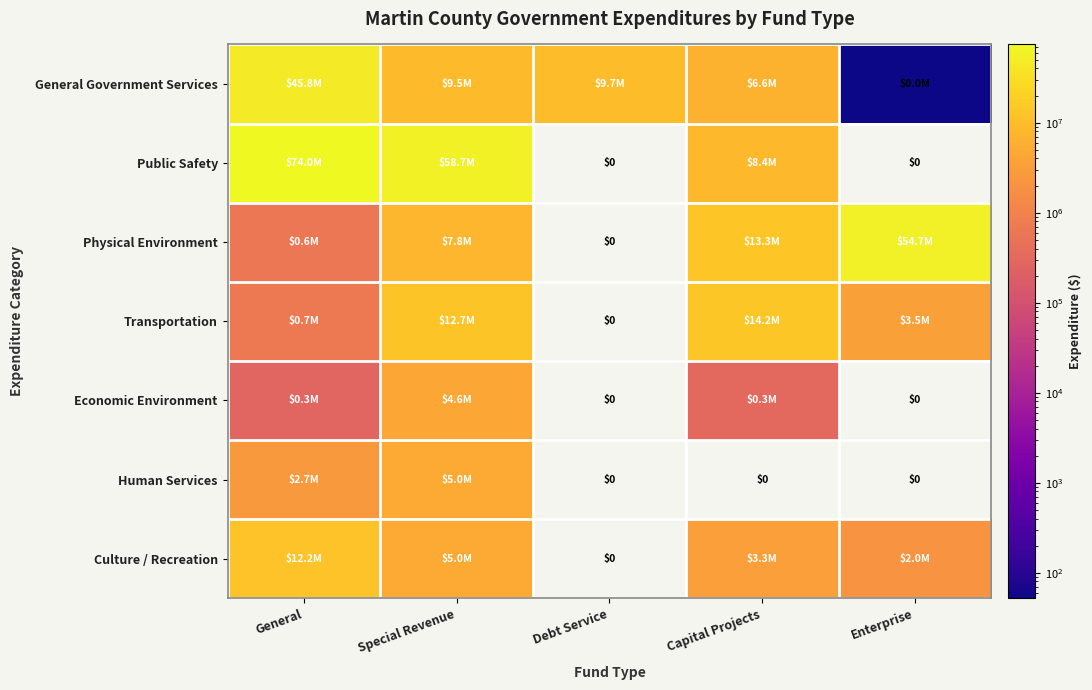

At how many categories does at least one series exceed 55698102?

2